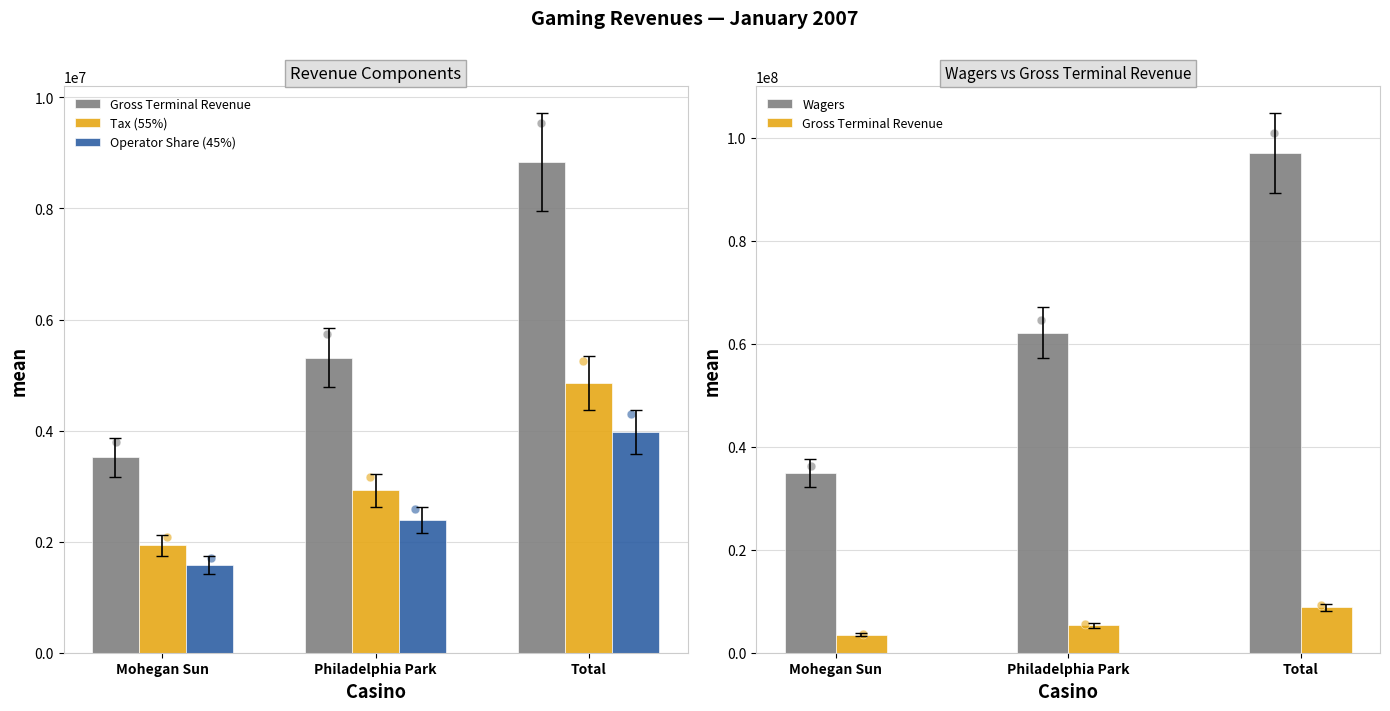

Which series has the widest spread of Y values?

Wagers